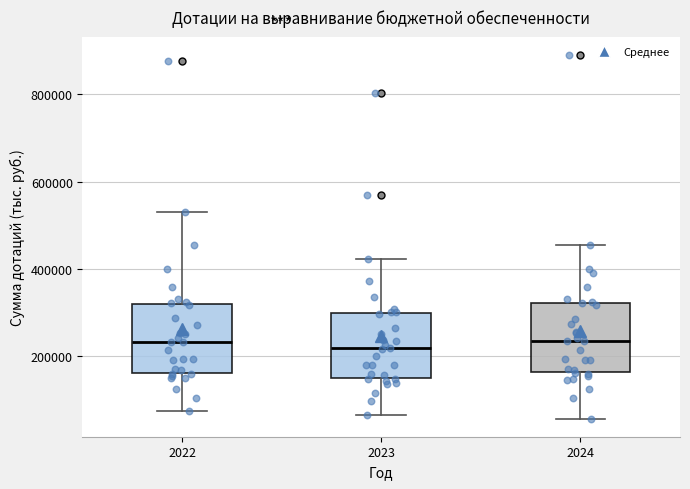

Where is the lower edge of the box at x = 2024 on the y-axis? The values are not printed on the chart, so give them approximately, as read against the axis.

160000